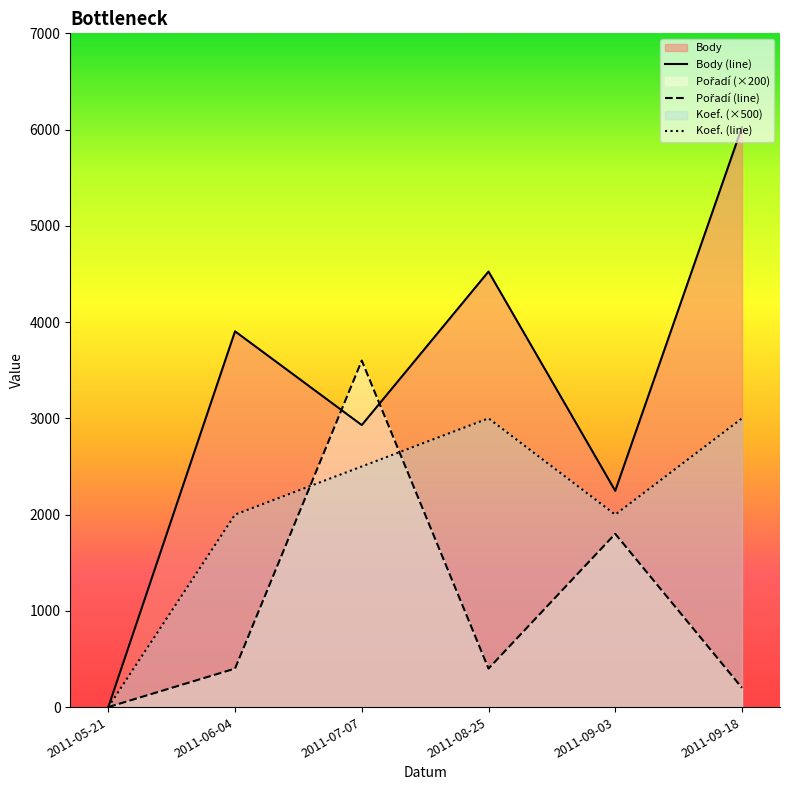

What is the highest value of the Koef. series?

3000